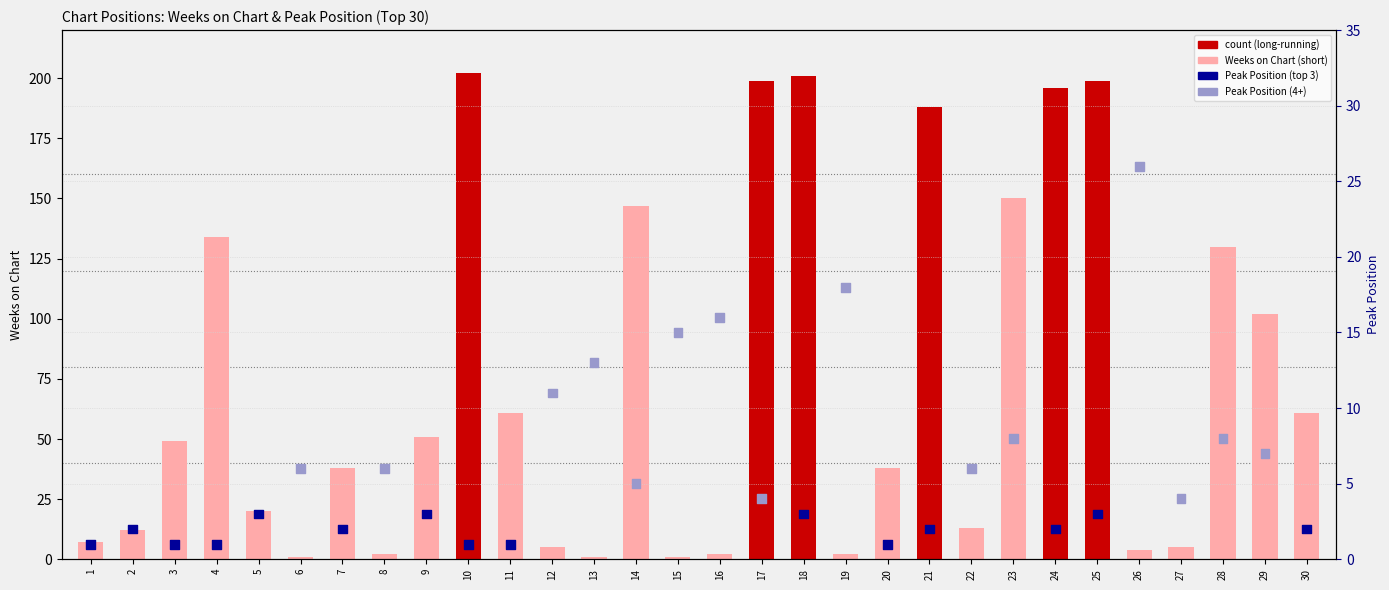

Which series has the largest total across all categories?

Weeks on Chart